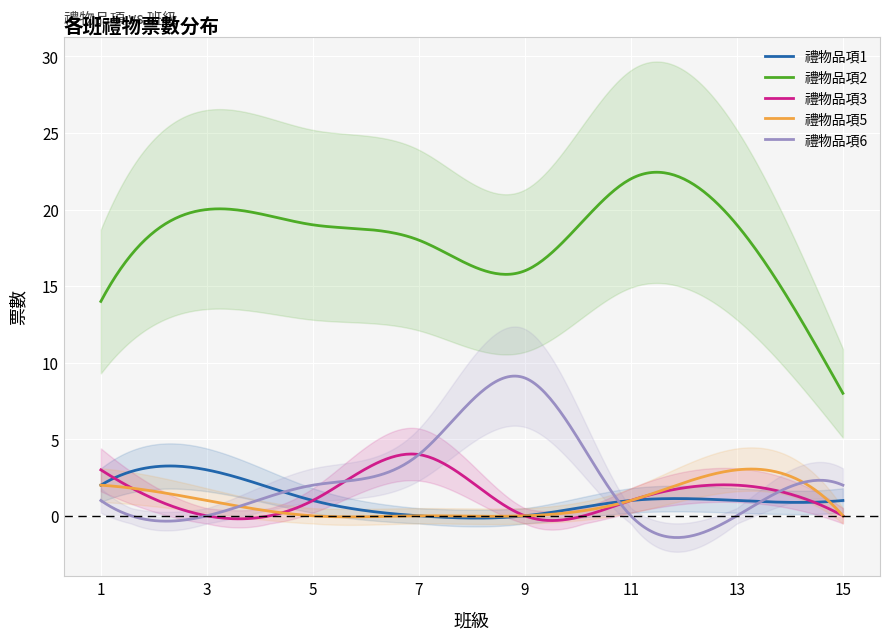

Which has a higher value, 3 or 5?

3